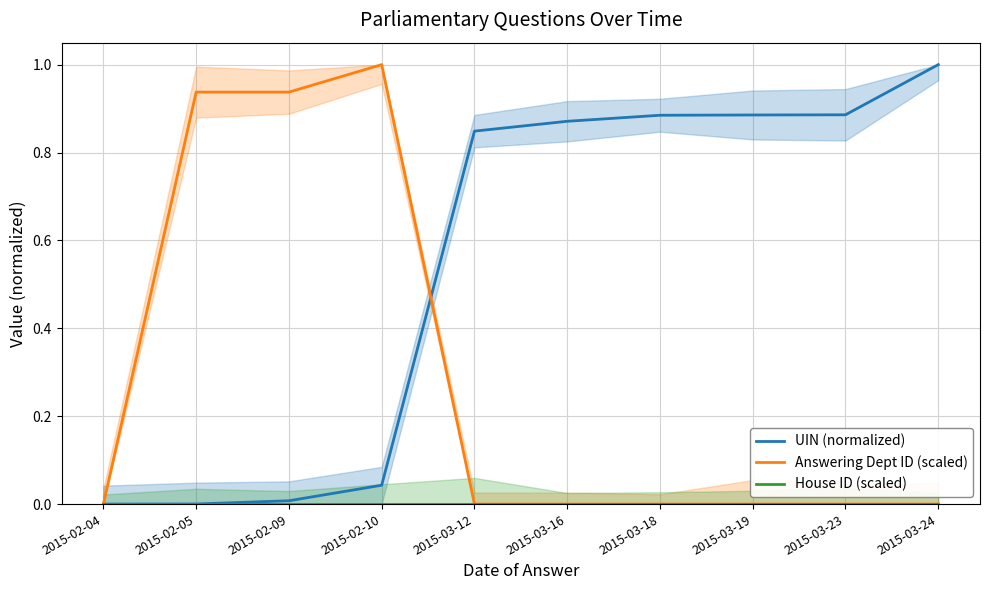

At which label does UIN (normalized) reach its peak?

2015-03-24